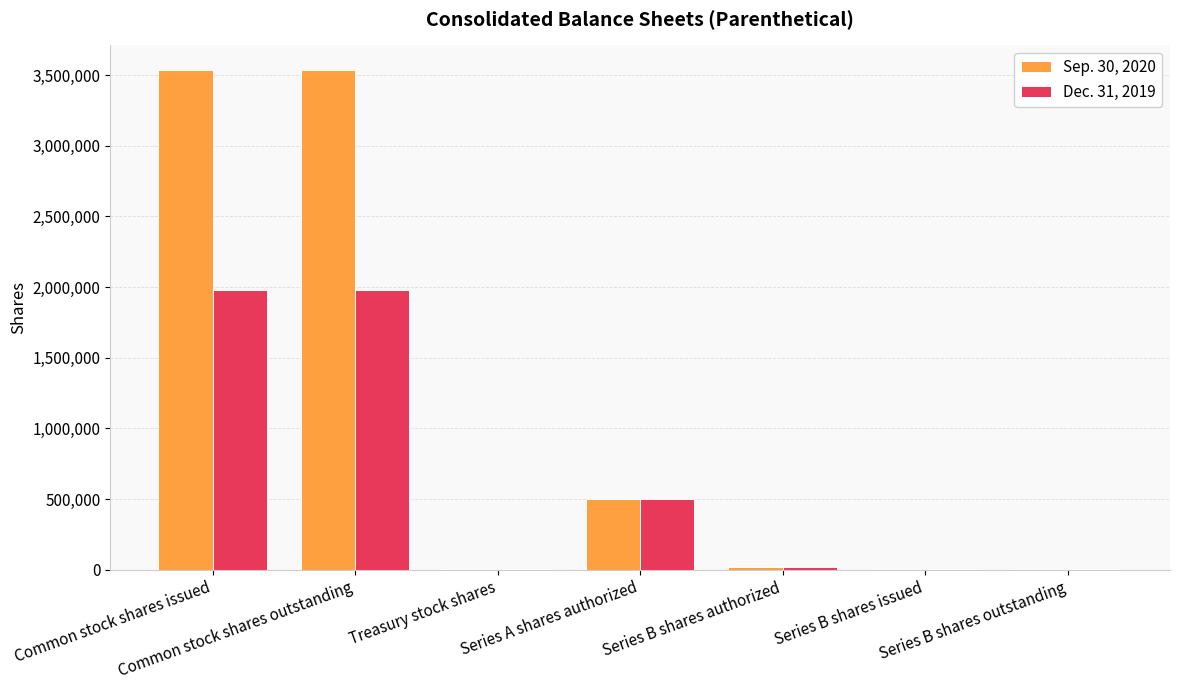

What is the label of the 4th bar from the right?

Series A shares authorized